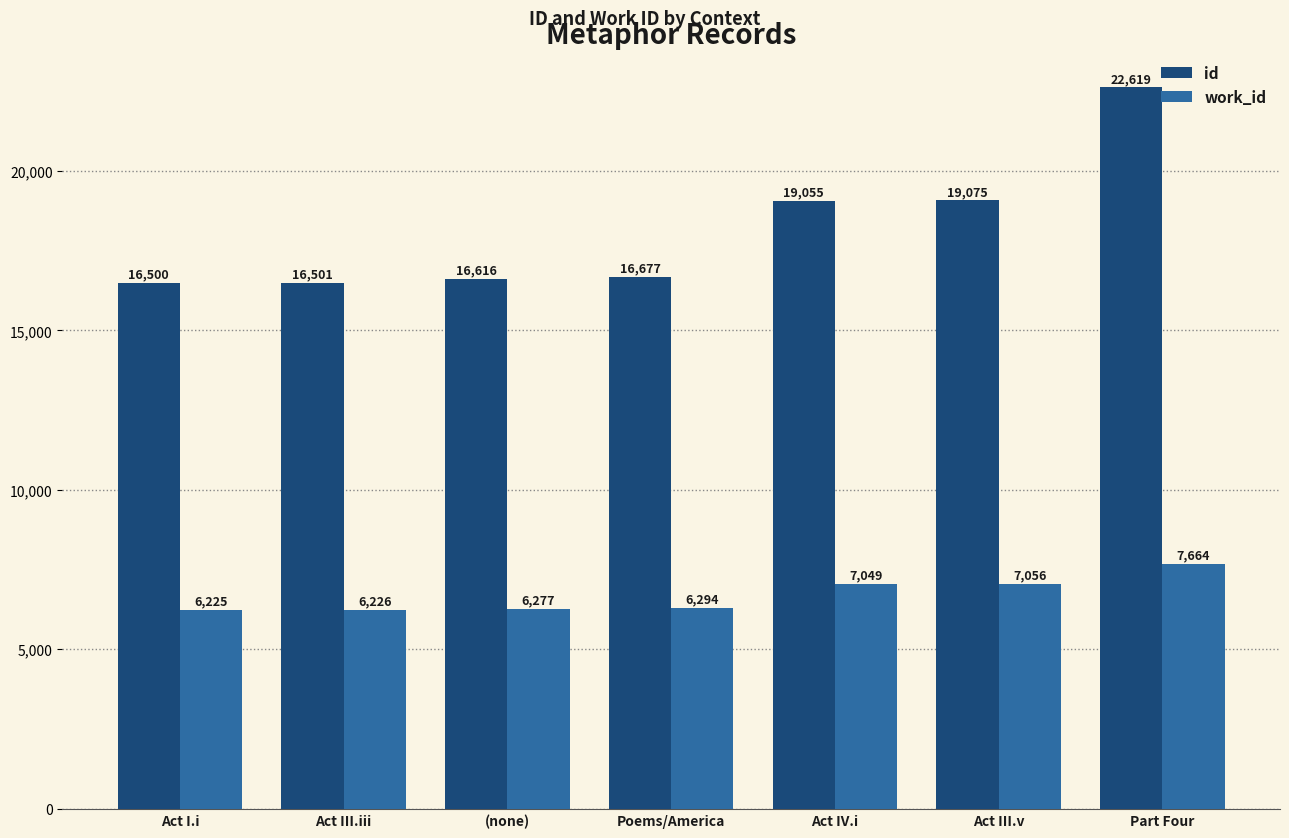

What are all the series names shown in the legend?

id, work_id